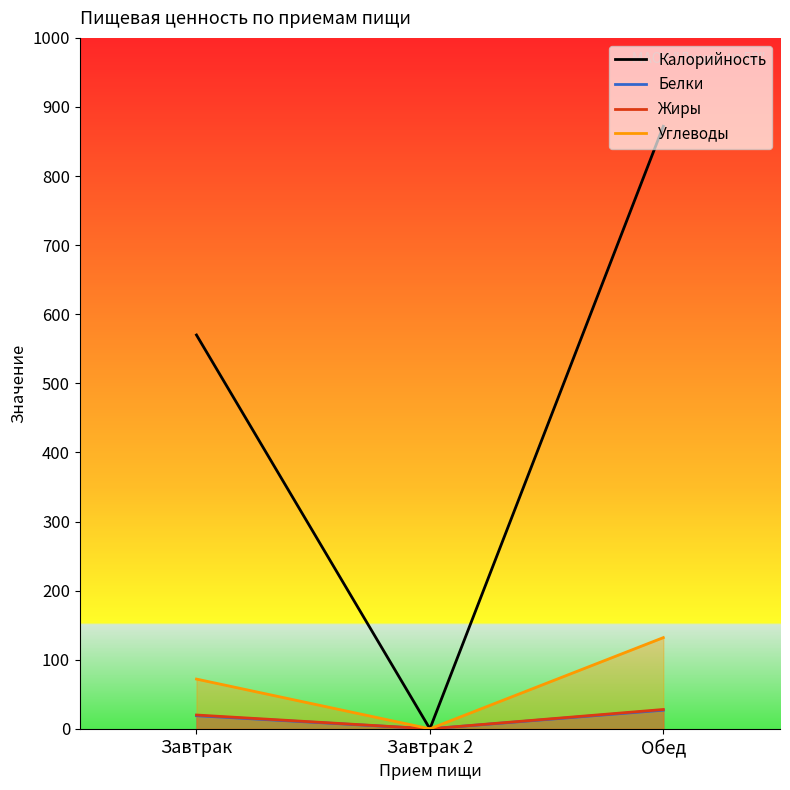

Is it true that Калорийность equals 1190 at Обед?

False